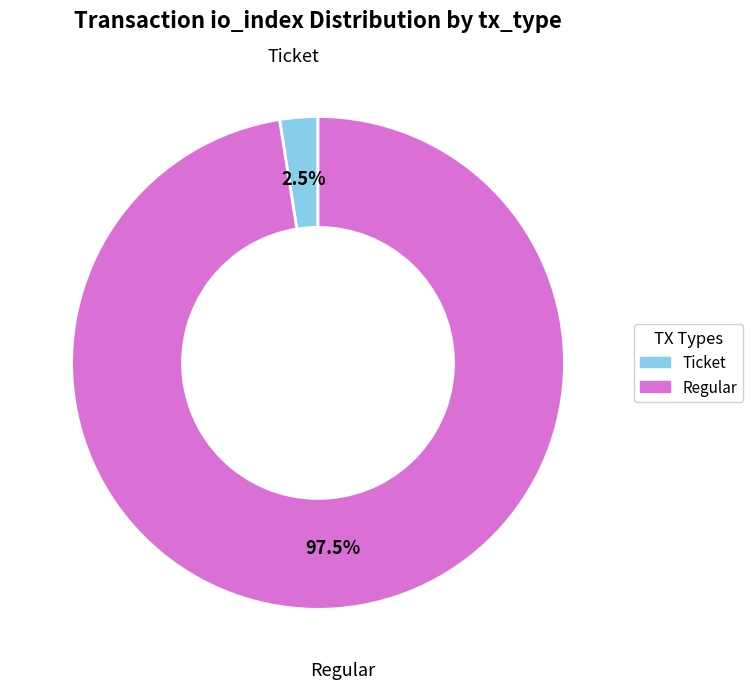

Does any single category account for the majority?

Yes